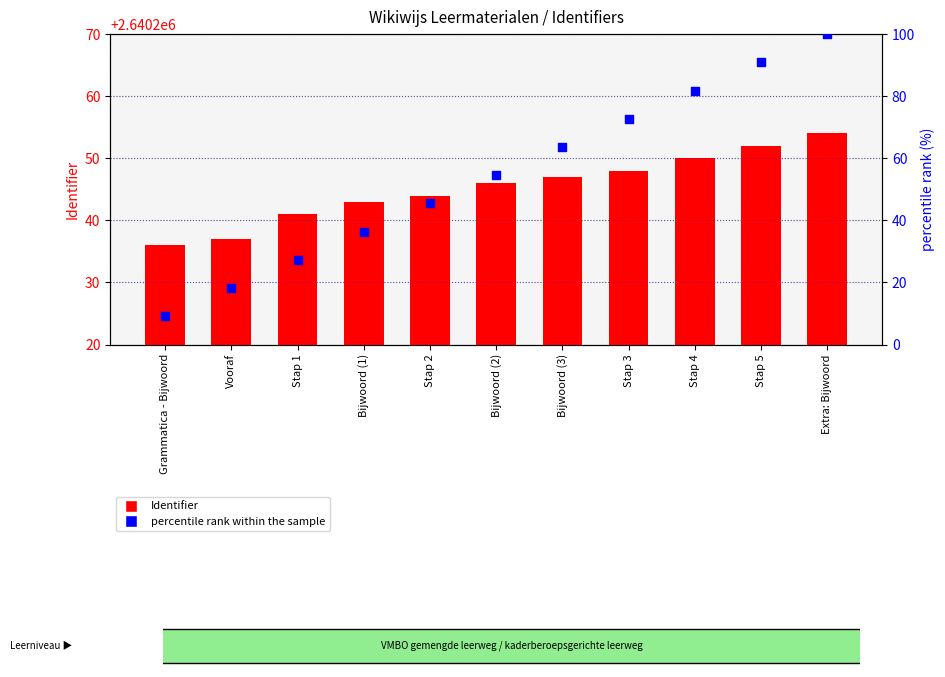

What are all the series names shown in the legend?

Identifier, percentile rank within the sample